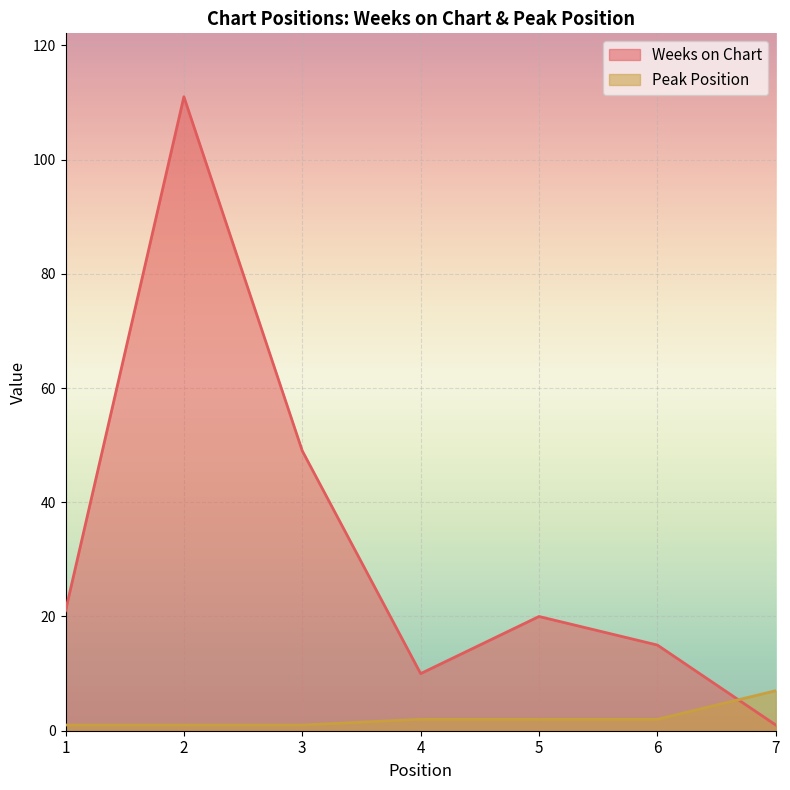

Between 5 and 2, which is larger?

2